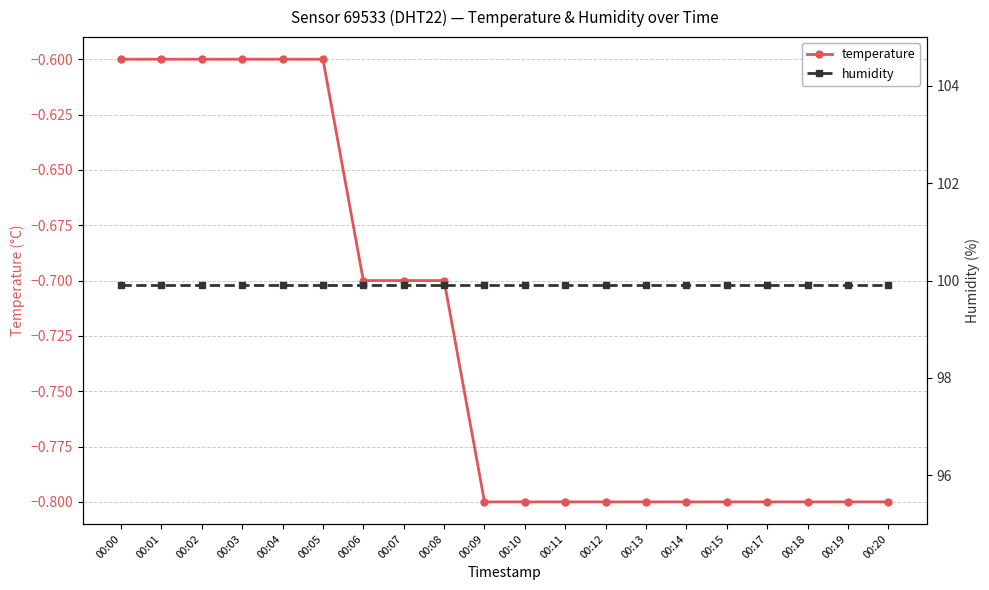

What is the value of the temperature point at the 4th from the left?

-0.6